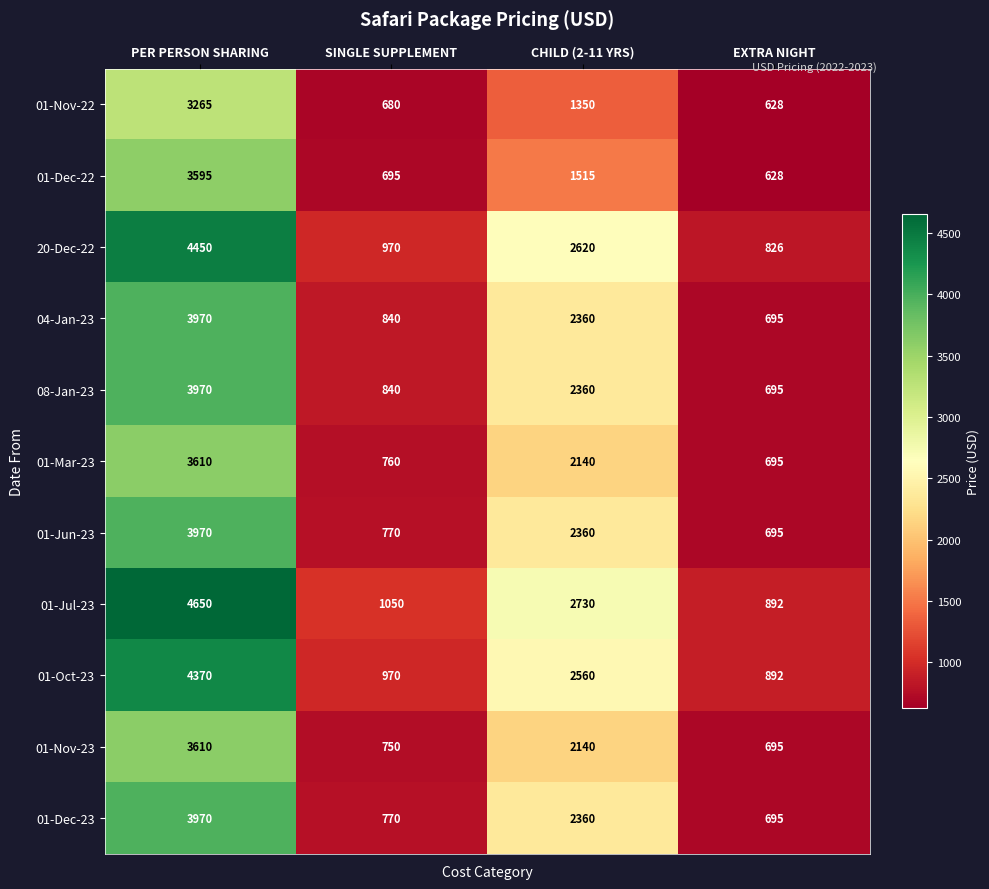

What is the difference between the maximum and second lowest values in the 01-Mar-23 series?

2850